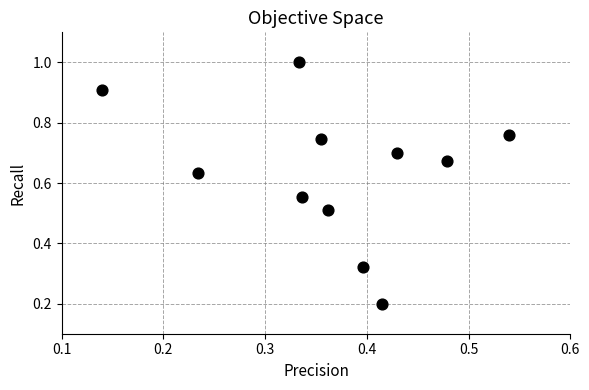

What is the average X value?

0.4